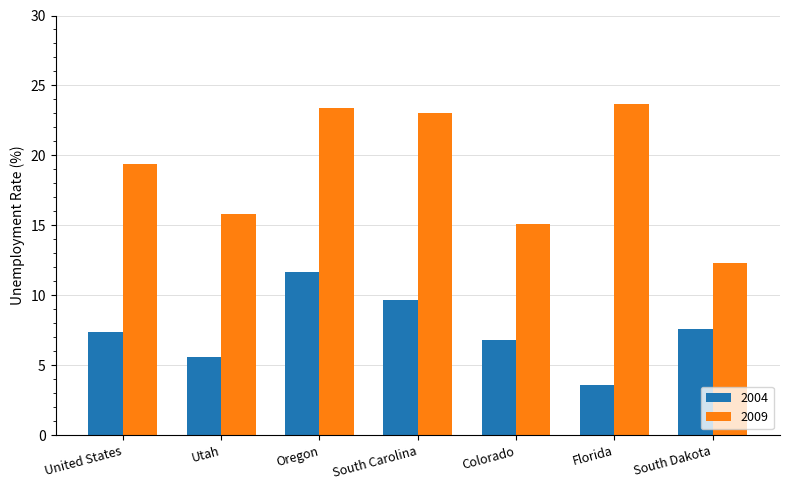

List the labels in order of 2009 value, largest first.

Florida, Oregon, South Carolina, United States, Utah, Colorado, South Dakota